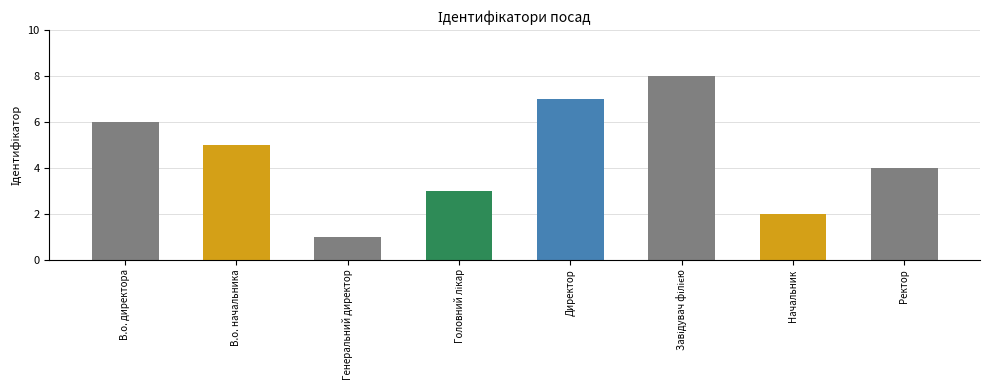

What is the difference between the maximum and minimum values?

7